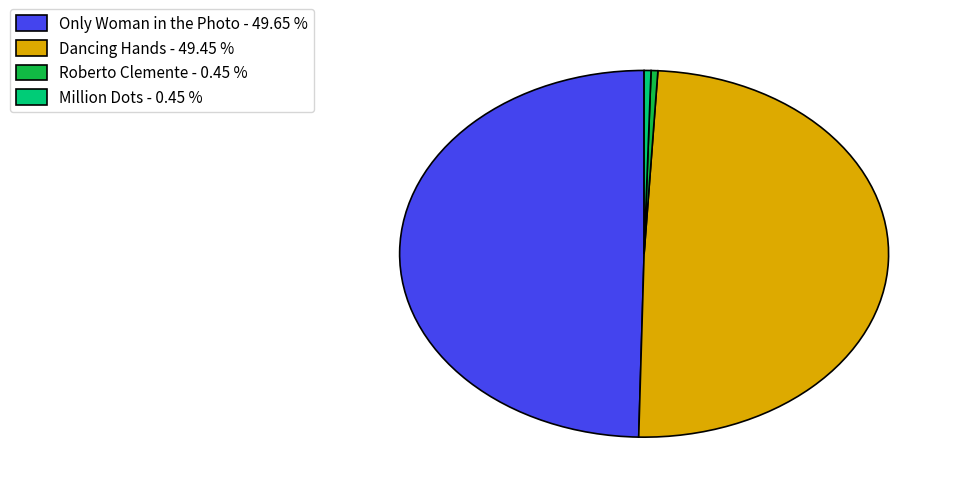

Is the sum of Only Woman in the Photo - 49.65 % and Dancing Hands - 49.45 % greater than half?

Yes